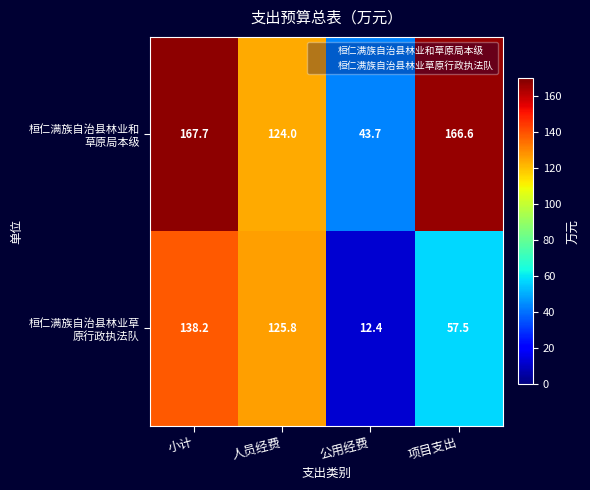

What is the spread (max minus min) of values at 小计?

29.5